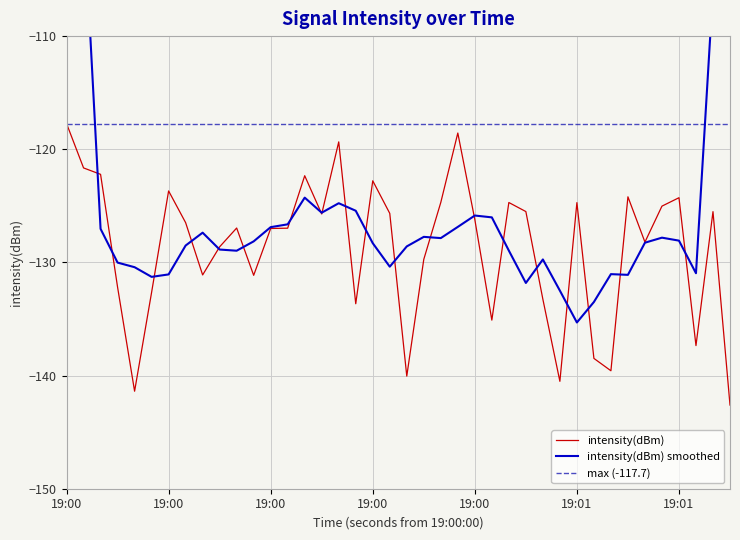

What is the average value?

-128.7